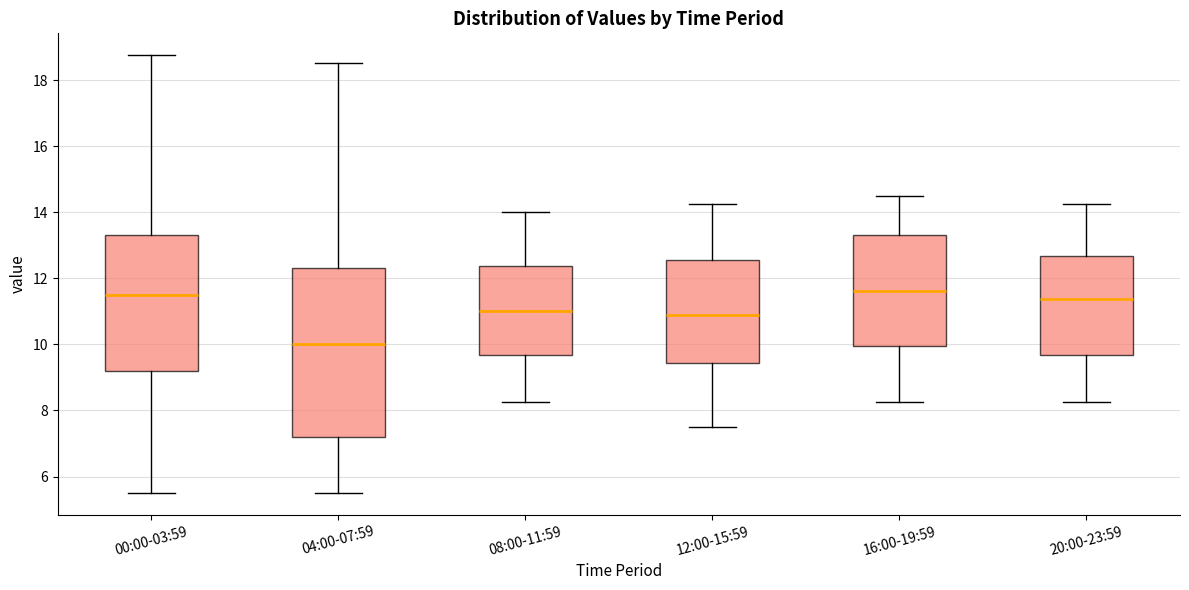

Comparing the boxes themselves (not the whiskers), which one is the tallest?

04:00-07:59